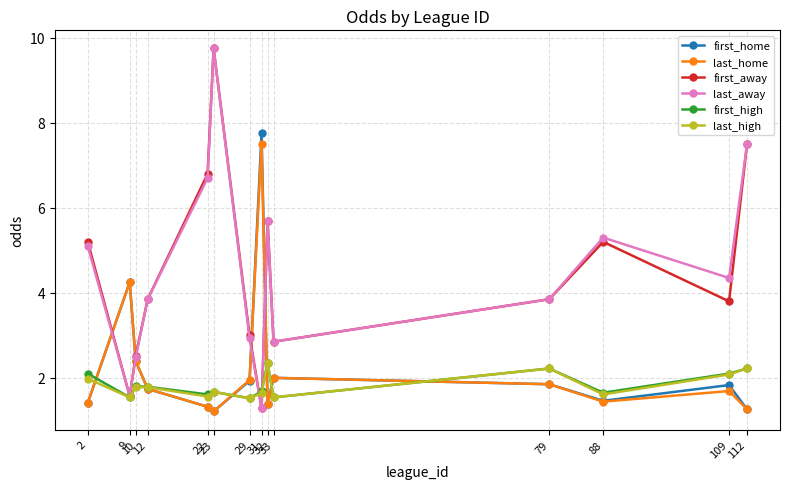

At how many categories does at least one series exceed 7?

3